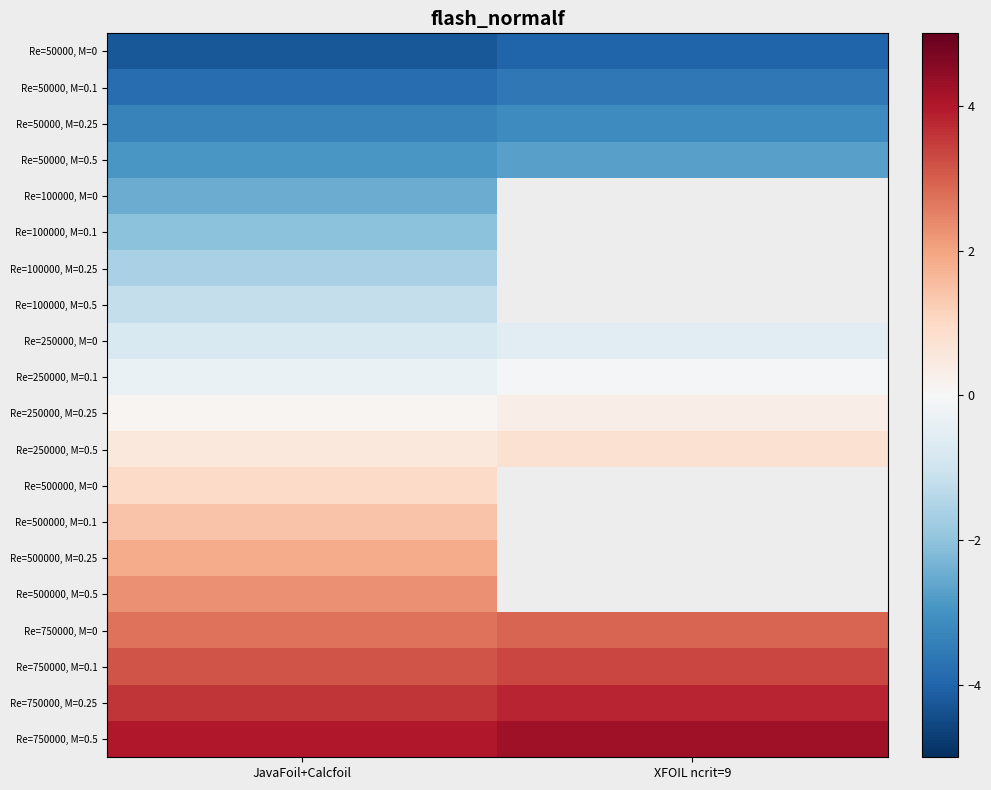

What is the total value across all series at JavaFoil+Calcfoil?

-2.2